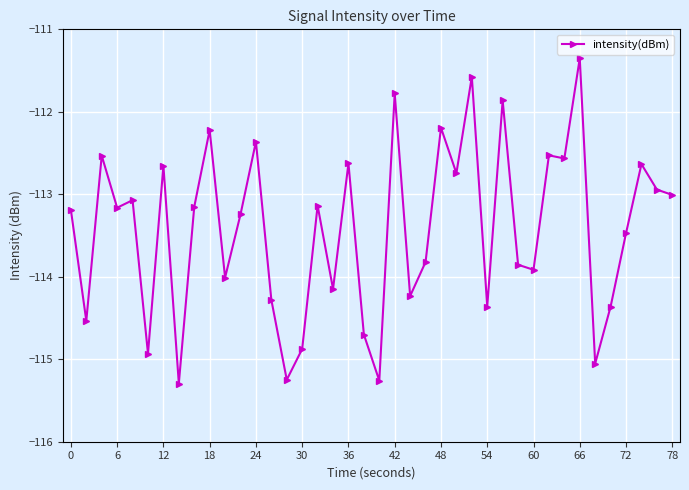

How many series are shown in this chart?

1